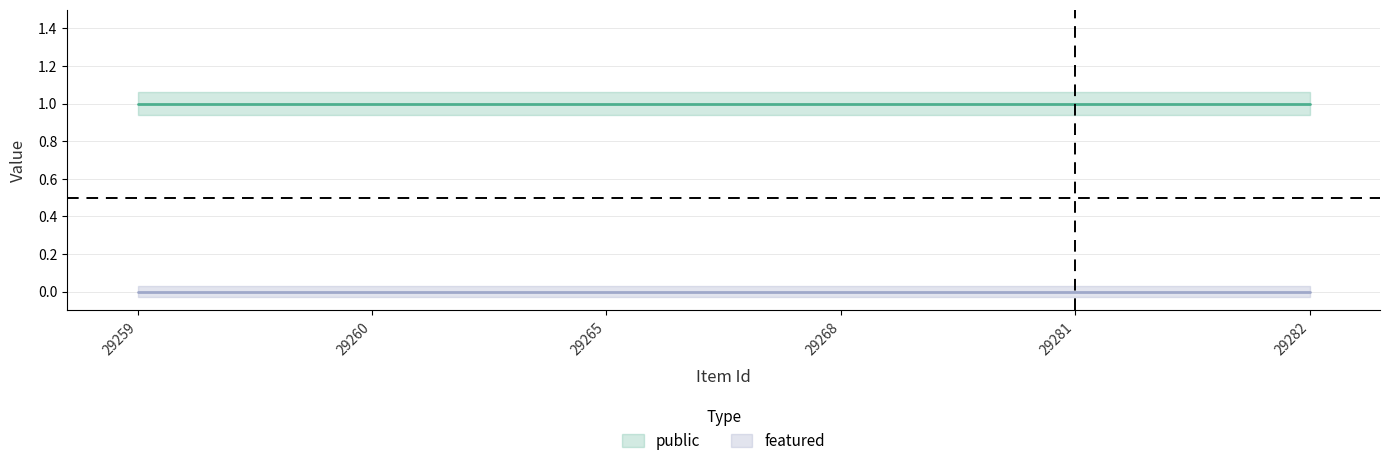

Reading right to left, what are all the values shown in this chart?

public: 29282=1	29281=1	29268=1	29265=1	29260=1	29259=1
featured: 29282=0	29281=0	29268=0	29265=0	29260=0	29259=0